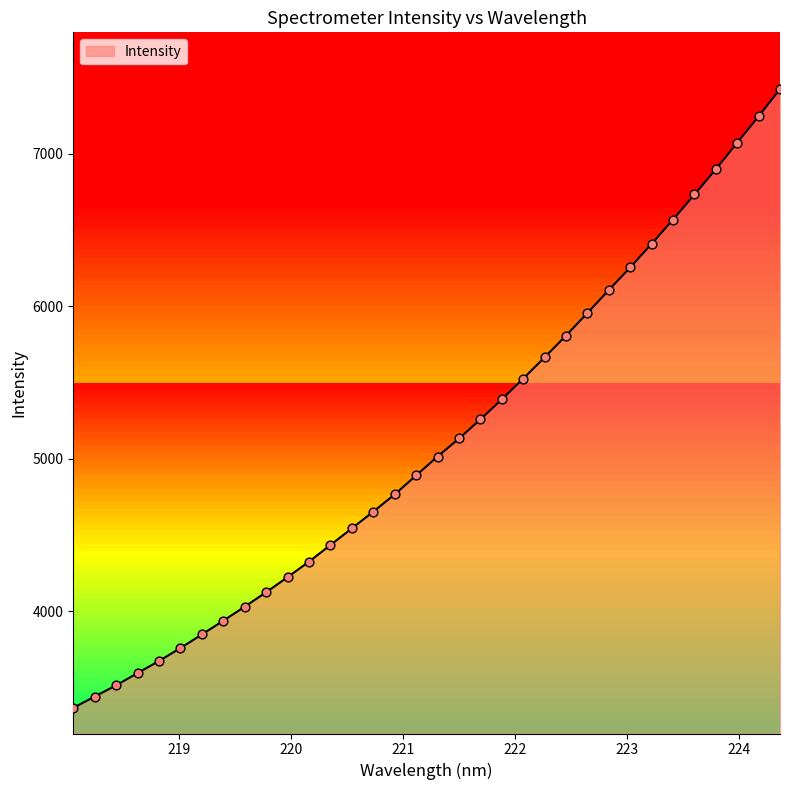

What is the change in value from 220.9264 to 221.6902?

+491.5